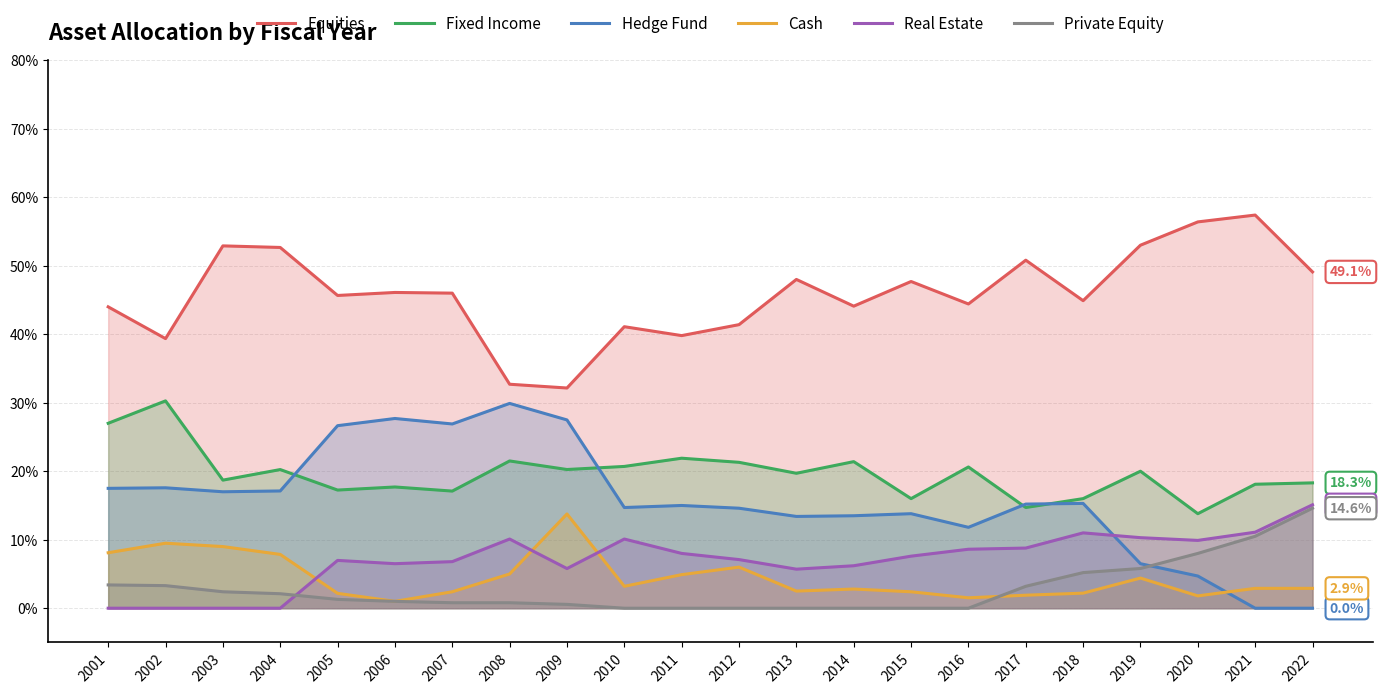

Reading left to right, transcribe all the data shown in this chart.

Equities: 2001=44.0	2002=39.4	2003=52.9	2004=52.7	2005=45.7	2006=46.1	2007=46.0	2008=32.7	2009=32.1	2010=41.1	2011=39.8	2012=41.4	2013=48.0	2014=44.1	2015=47.7	2016=44.4	2017=50.8	2018=44.9	2019=53.0	2020=56.4	2021=57.4	2022=49.1
Fixed Income: 2001=27.0	2002=30.3	2003=18.7	2004=20.2	2005=17.2	2006=17.7	2007=17.1	2008=21.5	2009=20.2	2010=20.7	2011=21.9	2012=21.3	2013=19.7	2014=21.4	2015=16.0	2016=20.6	2017=14.7	2018=16.0	2019=20.0	2020=13.8	2021=18.1	2022=18.3
Hedge Fund: 2001=17.5	2002=17.6	2003=17.0	2004=17.1	2005=26.6	2006=27.7	2007=26.9	2008=29.9	2009=27.5	2010=14.7	2011=15.0	2012=14.6	2013=13.4	2014=13.5	2015=13.8	2016=11.8	2017=15.2	2018=15.3	2019=6.5	2020=4.7	2021=0.0	2022=0.0
Cash: 2001=8.1	2002=9.5	2003=9.0	2004=7.9	2005=2.2	2006=1.0	2007=2.4	2008=5.0	2009=13.8	2010=3.2	2011=4.9	2012=6.0	2013=2.5	2014=2.8	2015=2.4	2016=1.5	2017=1.9	2018=2.2	2019=4.4	2020=1.8	2021=2.9	2022=2.9
Real Estate: 2001=0.0	2002=0.0	2003=0.0	2004=0.0	2005=7.0	2006=6.5	2007=6.8	2008=10.1	2009=5.8	2010=10.1	2011=8.0	2012=7.1	2013=5.7	2014=6.2	2015=7.6	2016=8.6	2017=8.8	2018=11.0	2019=10.3	2020=9.9	2021=11.1	2022=15.1
Private Equity: 2001=3.4	2002=3.3	2003=2.4	2004=2.1	2005=1.3	2006=1.0	2007=0.8	2008=0.8	2009=0.6	2010=0.0	2011=0.0	2012=0.0	2013=0.0	2014=0.0	2015=0.0	2016=0.0	2017=3.2	2018=5.2	2019=5.8	2020=8.0	2021=10.5	2022=14.6